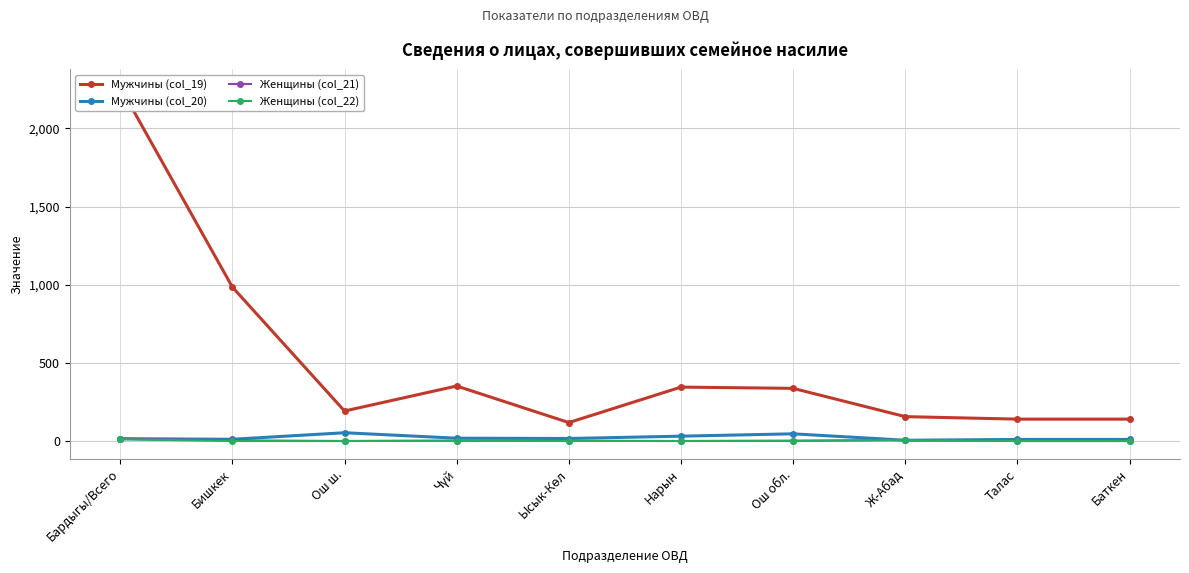

How many interior local peaks does the Мужчины (col_19) series have?

2